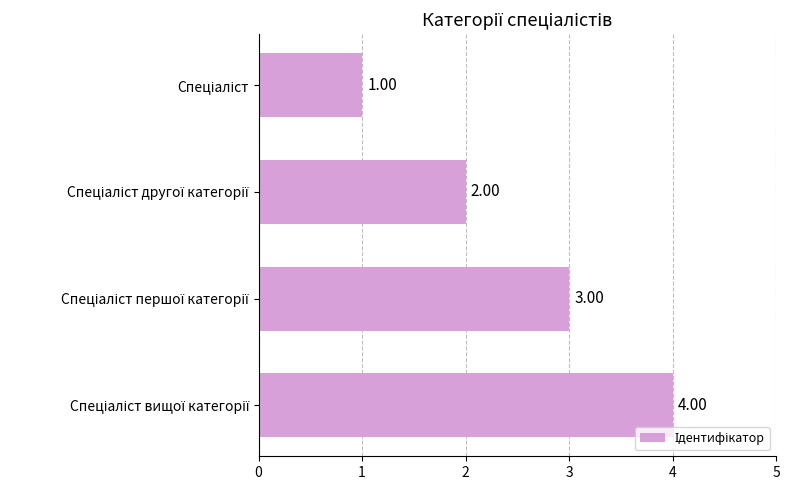

What is the maximum value shown in the chart?

4